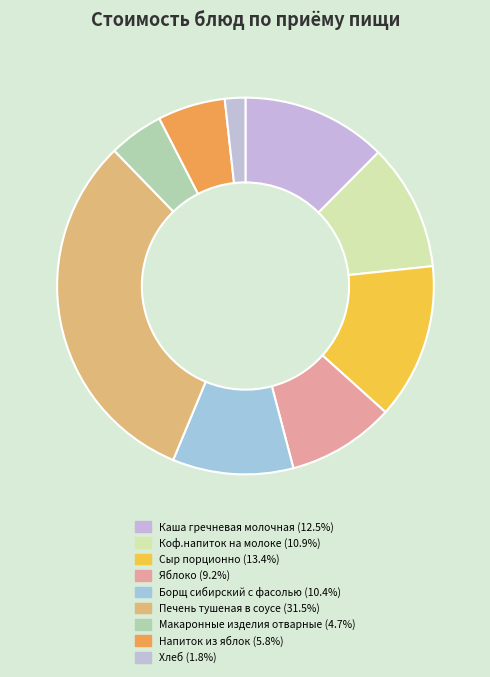

What percentage do Яблоко and Борщ сибирский с фасолью together represent?

19.6%